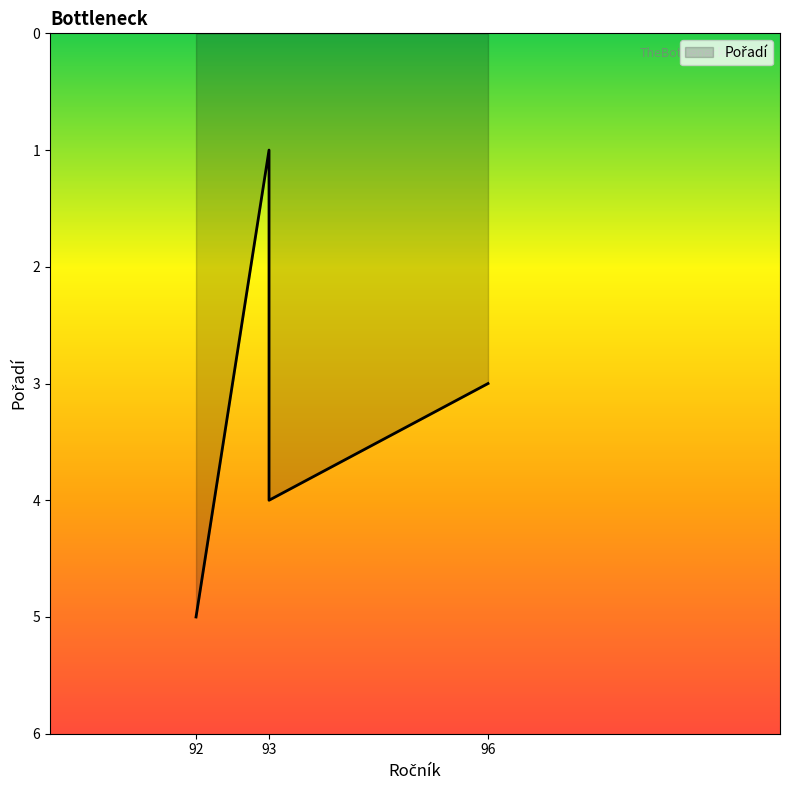

What is the smallest value displayed?

1